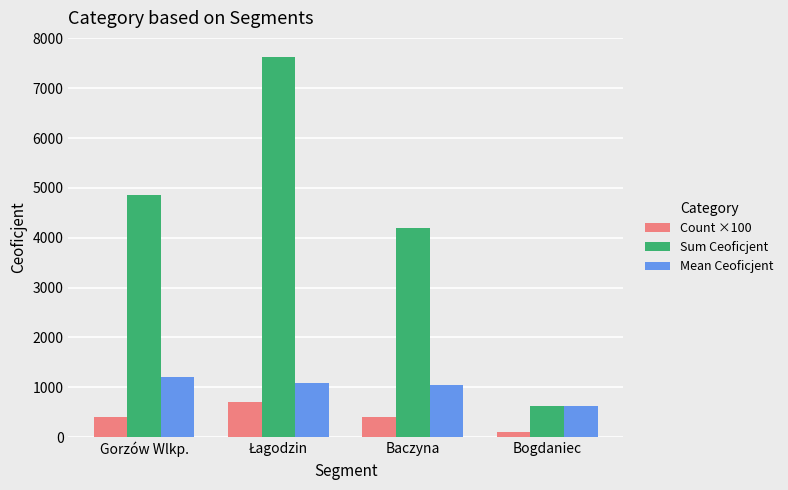

What value does the Mean Ceoficjent series have at Gorzów Wlkp.?

1213.9